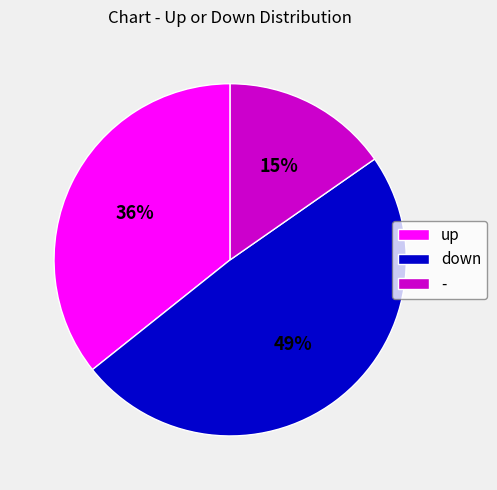

Which has a higher value, up or down?

down